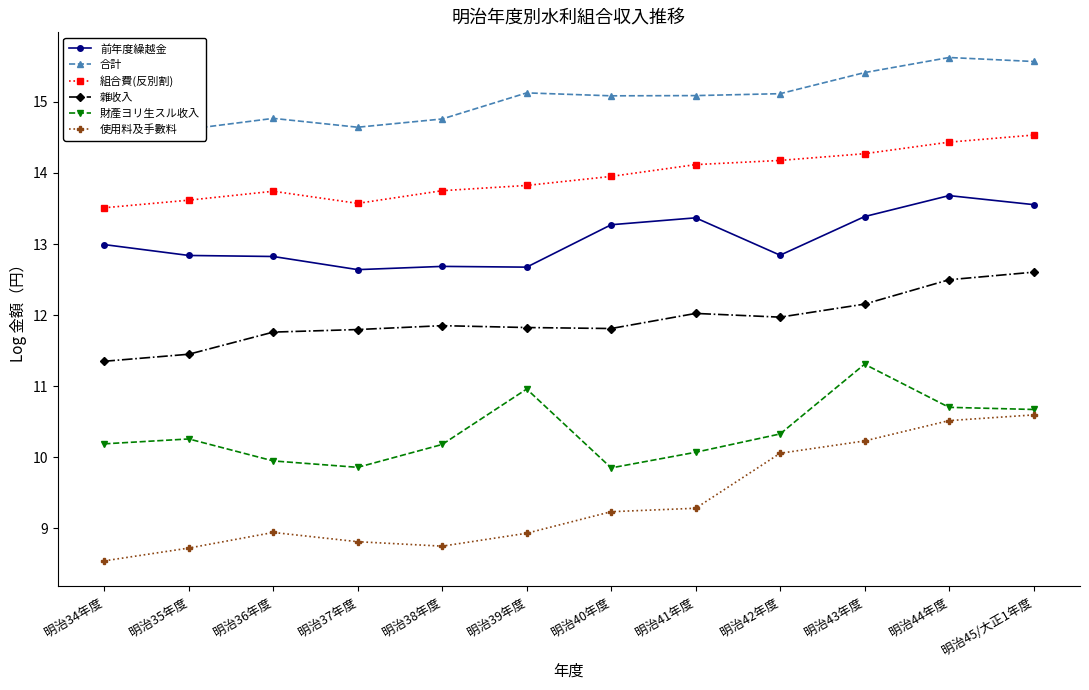

What is the average value of the 雜收入 series?

11.9